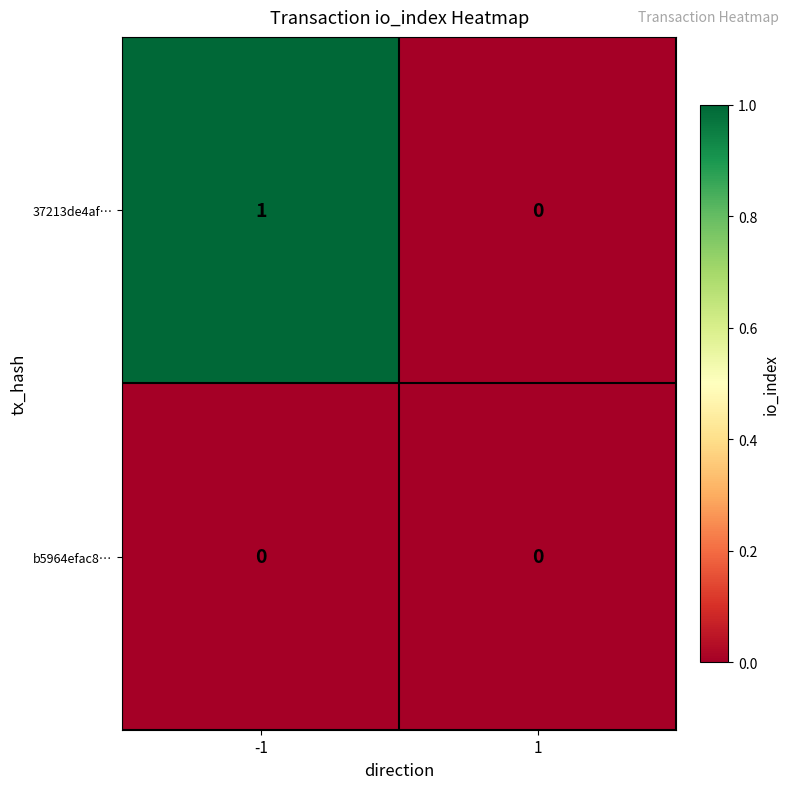

Rank the categories by 37213de4af… value from lowest to highest.

1, -1